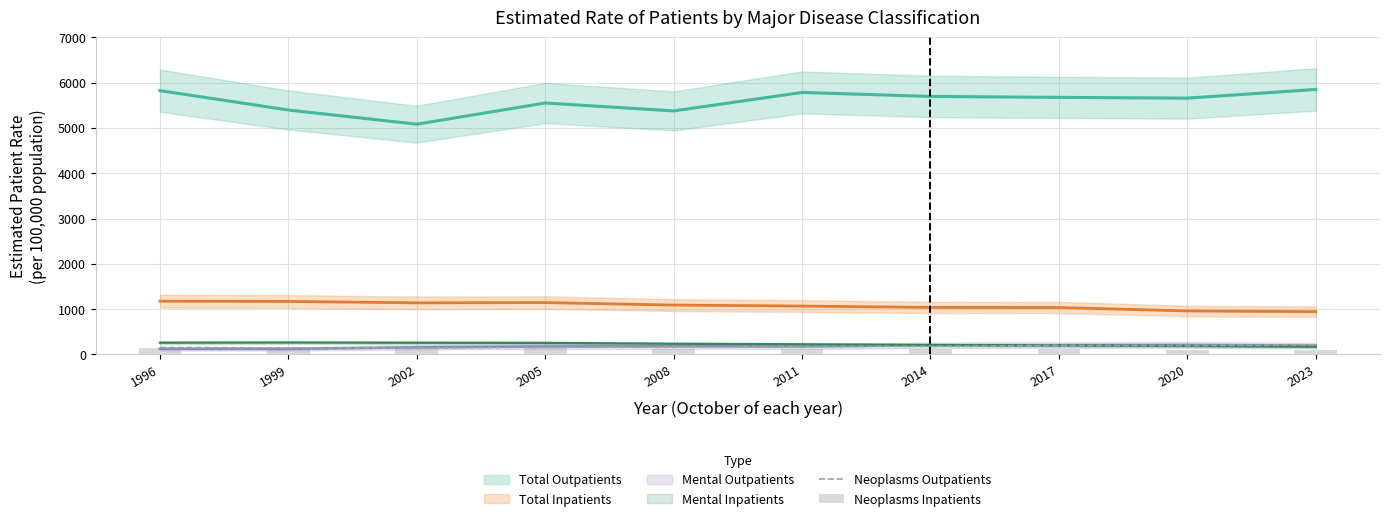

Is it true that Neoplasms Outpatients equals 153 at 1996?

True